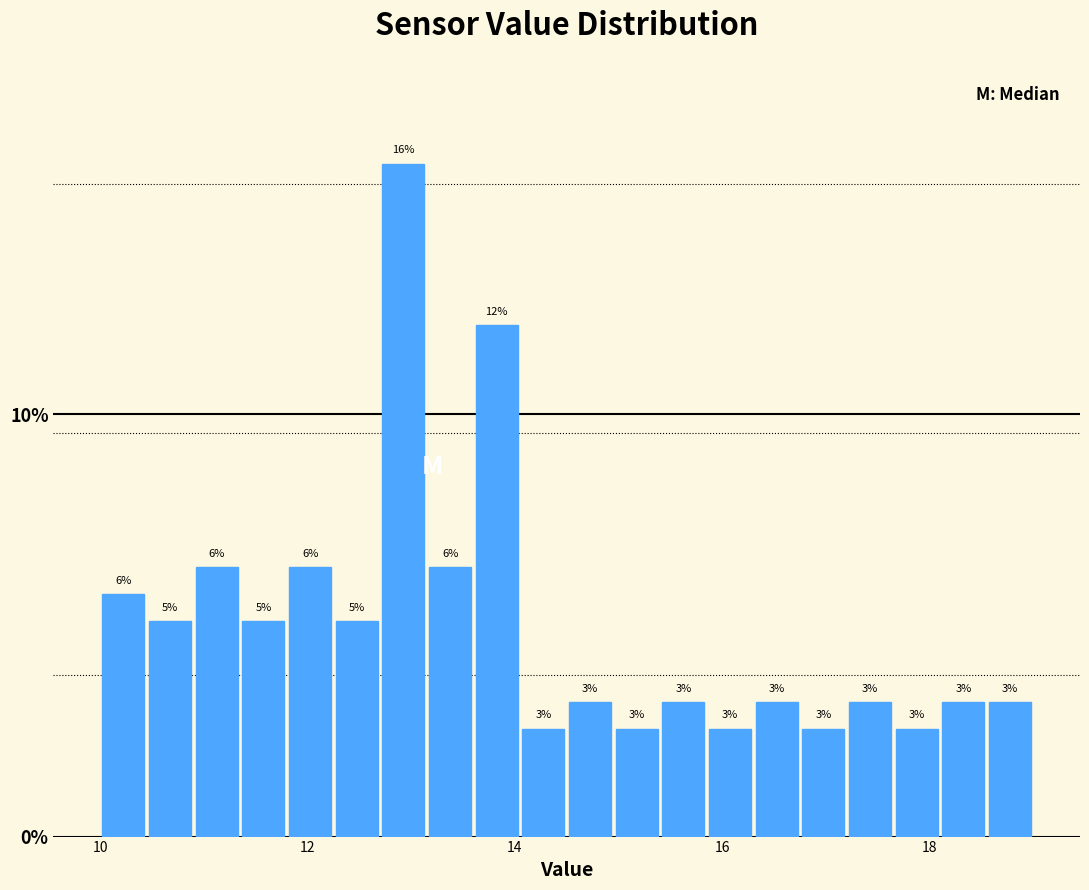

Around what value on the x-axis is the tallest bar? Give the approximate position of its centre, as read against the axis.

13.0